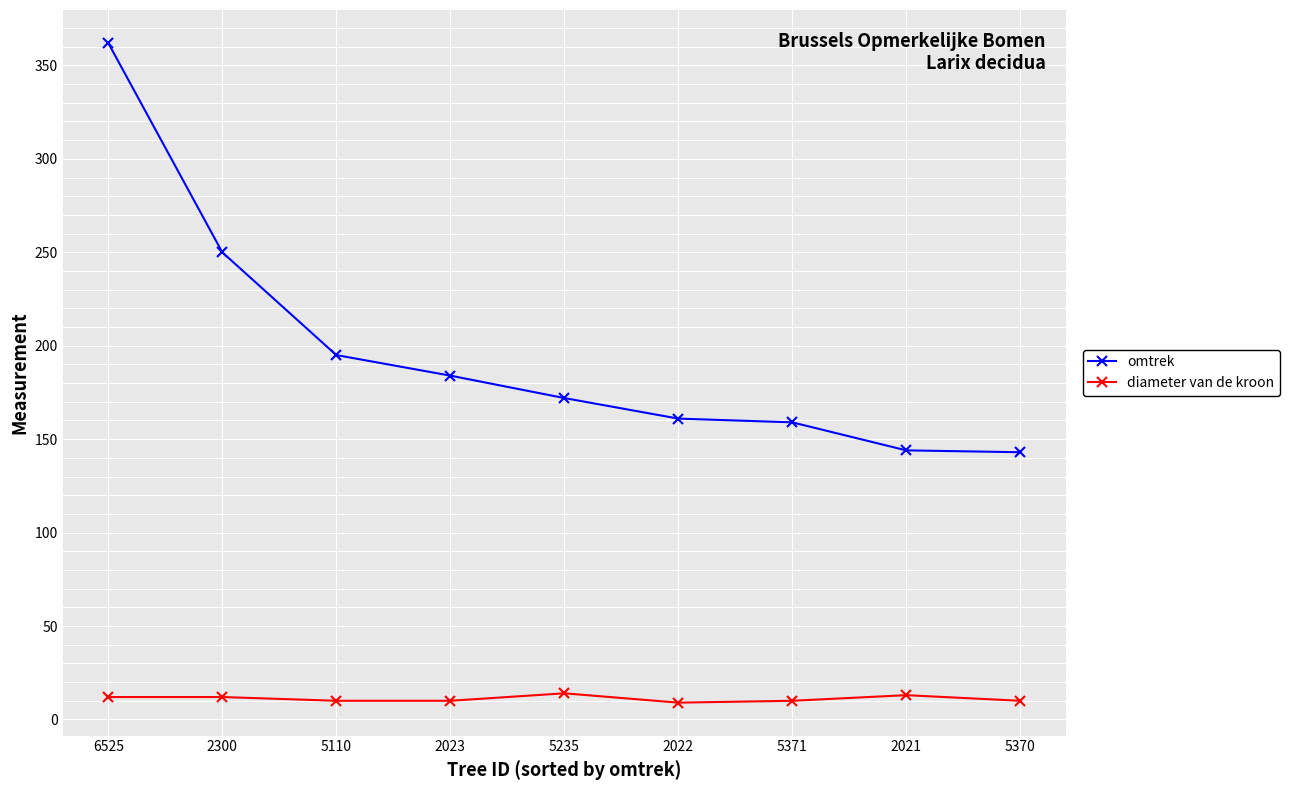

What is the sum of the omtrek values at 2021 and 5371?

303